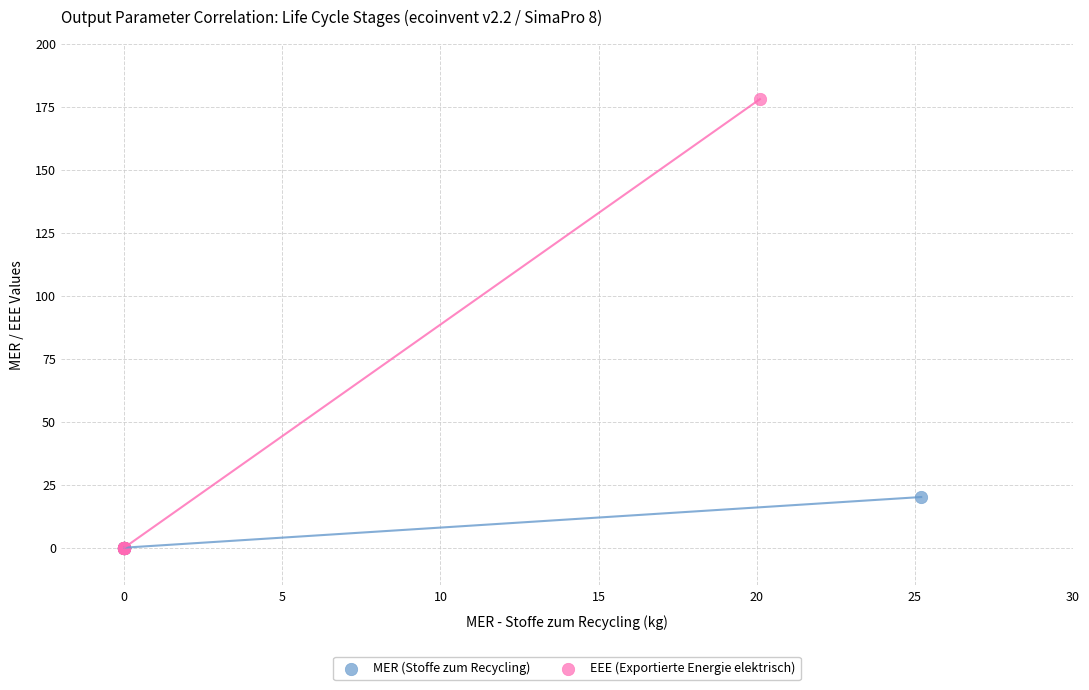

Which series reaches the maximum Y coordinate?

EEE (Exportierte Energie elektrisch)